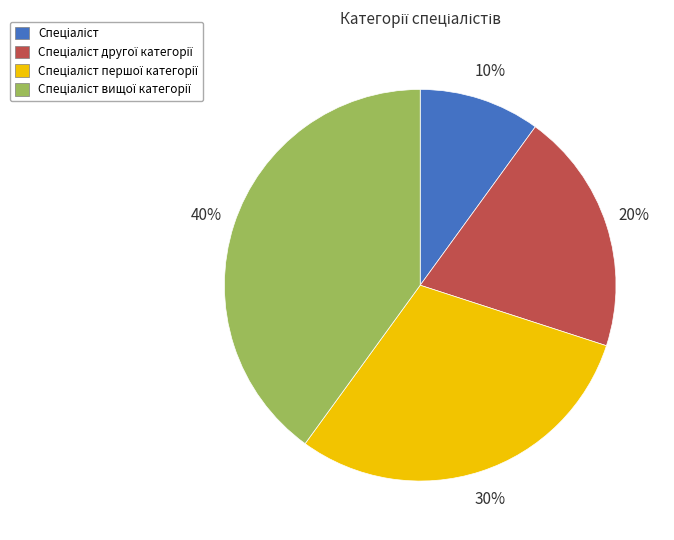

Is there any slice that represents more than half of the pie?

No